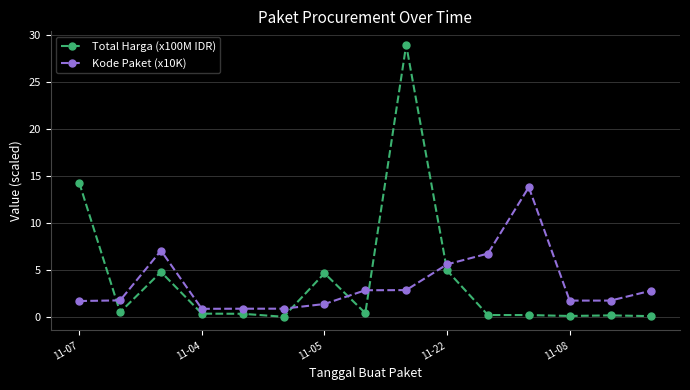

At how many categories does at least one series exceed 13?

3